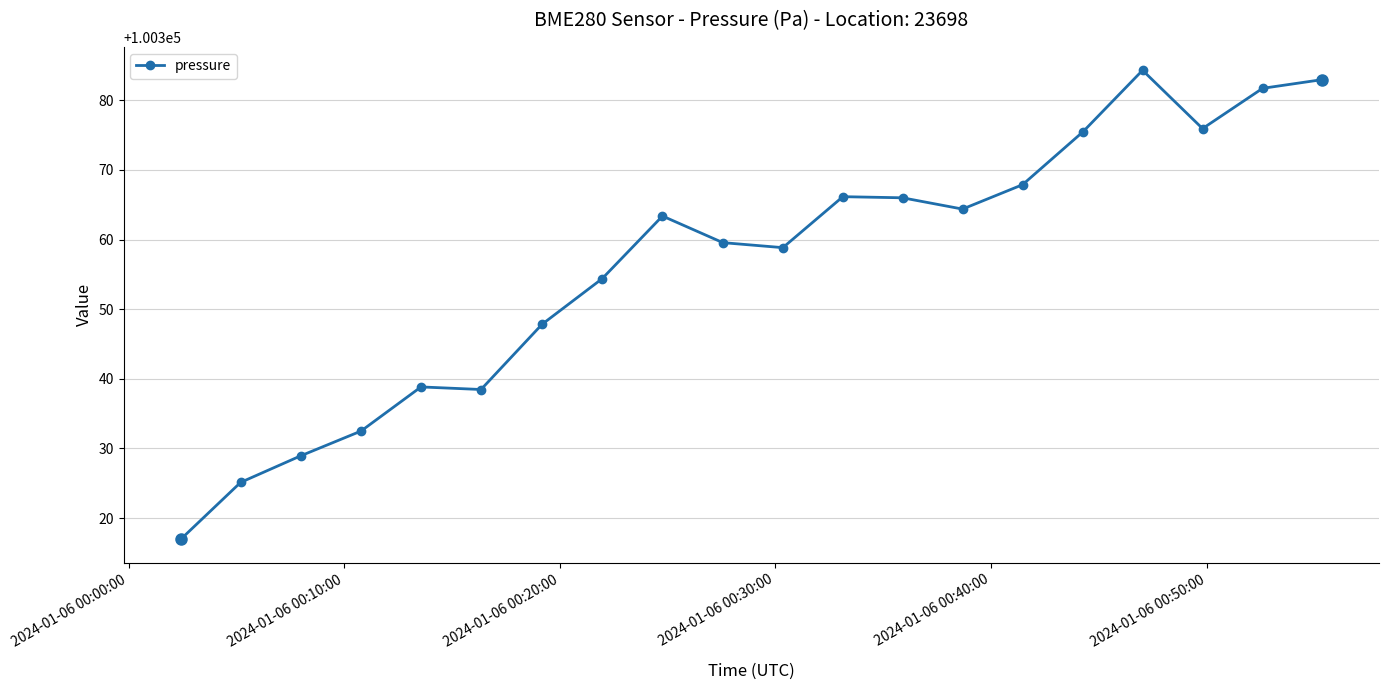

What is the maximum value shown in the chart?

100384.3